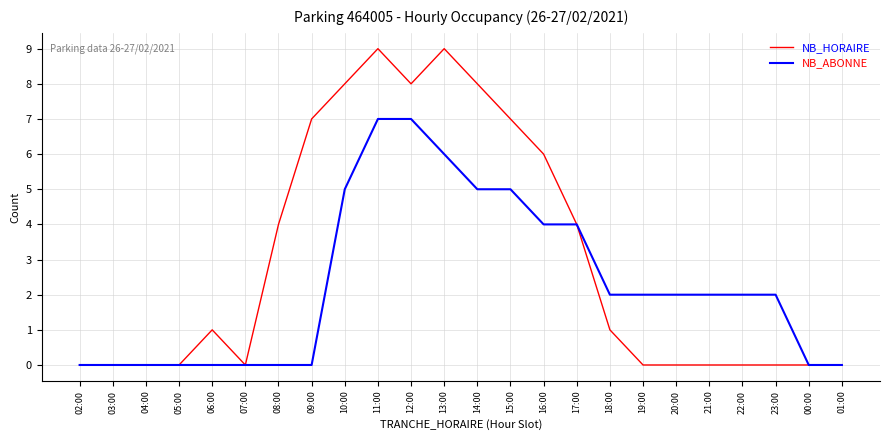

Which series has the largest range (max minus min)?

NB_ABONNE